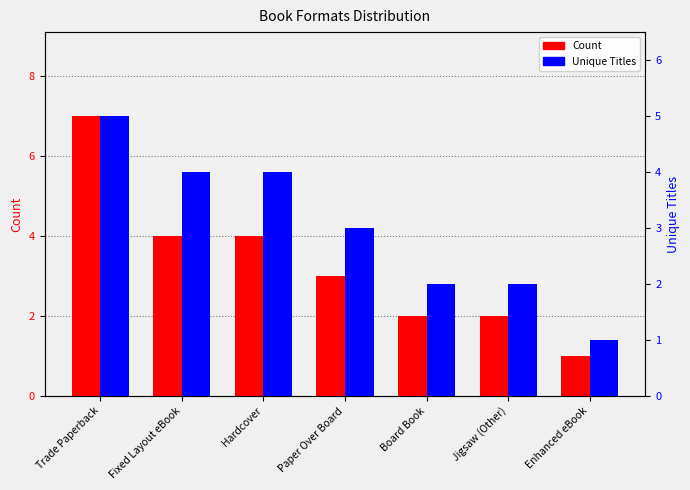

What are all the series names shown in the legend?

Count, Unique Titles